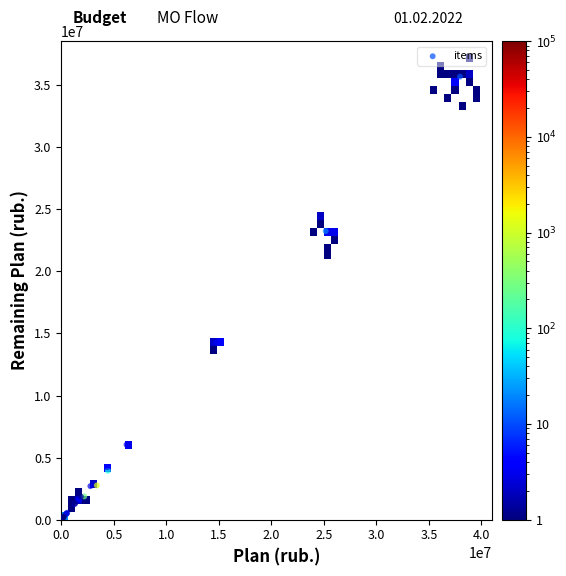

What Y value in the scatter plot is closest to 17838724?

14265954.2